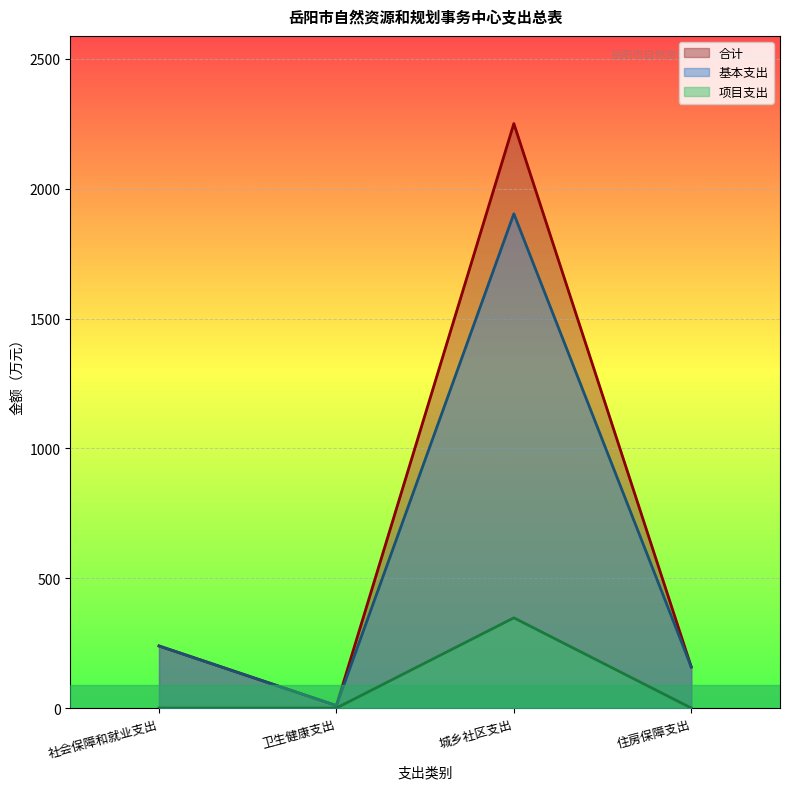

Rank the series by their average value, from highest to lowest.

合计, 基本支出, 项目支出